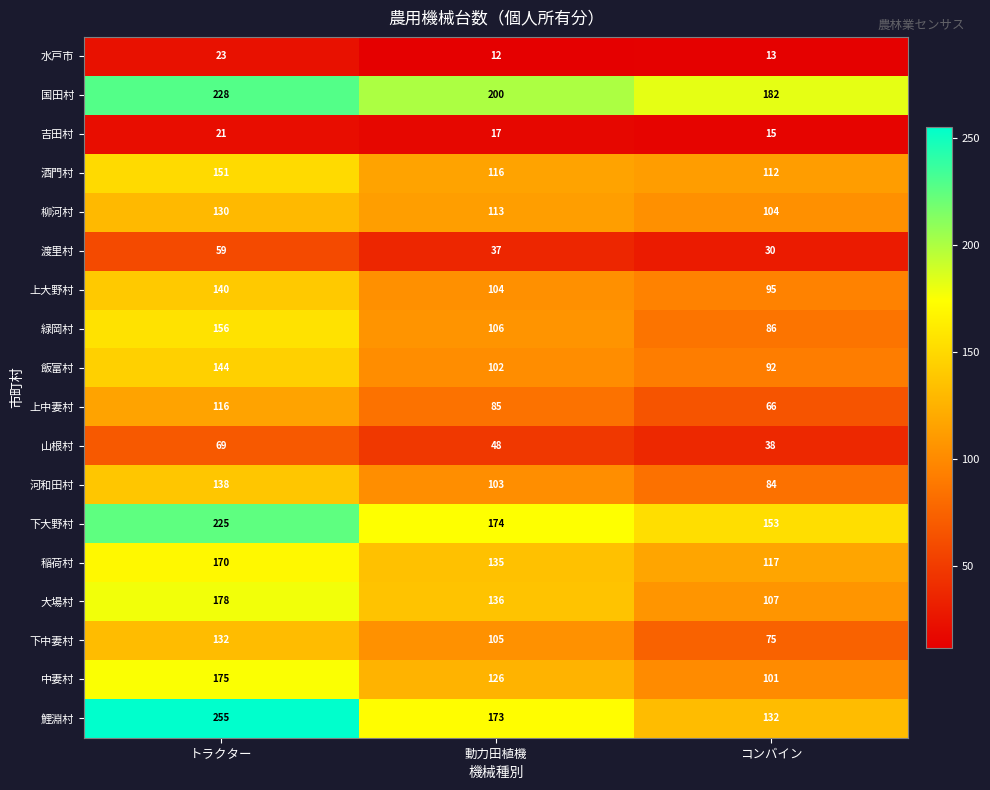

How many values in the 国田村 series are below 200?

1